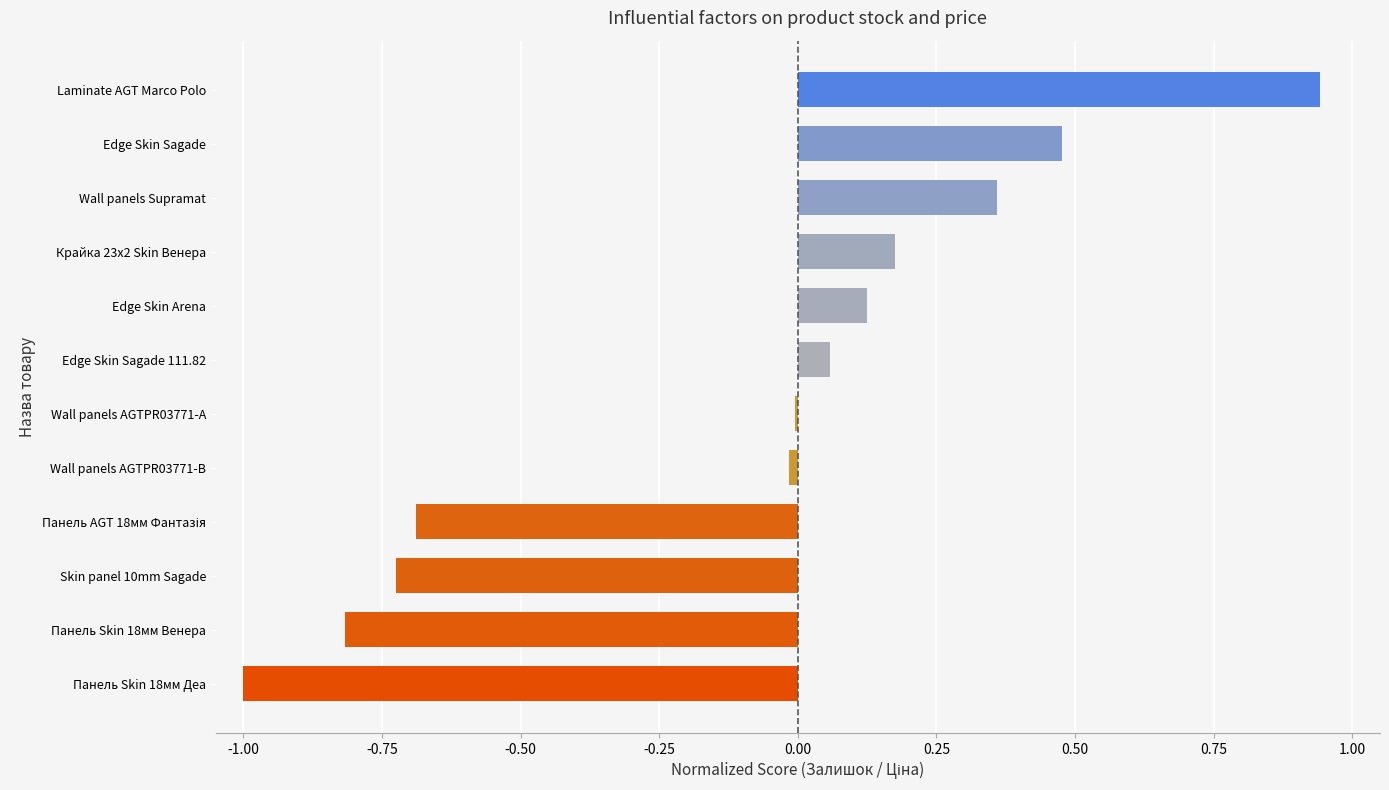

Which has a higher value, Edge Skin Sagade 111.82 or Skin panel 10mm Sagade?

Edge Skin Sagade 111.82